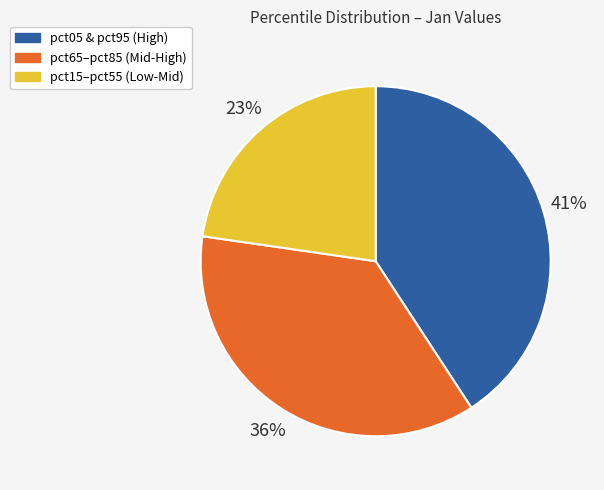

Does any single category account for the majority?

No